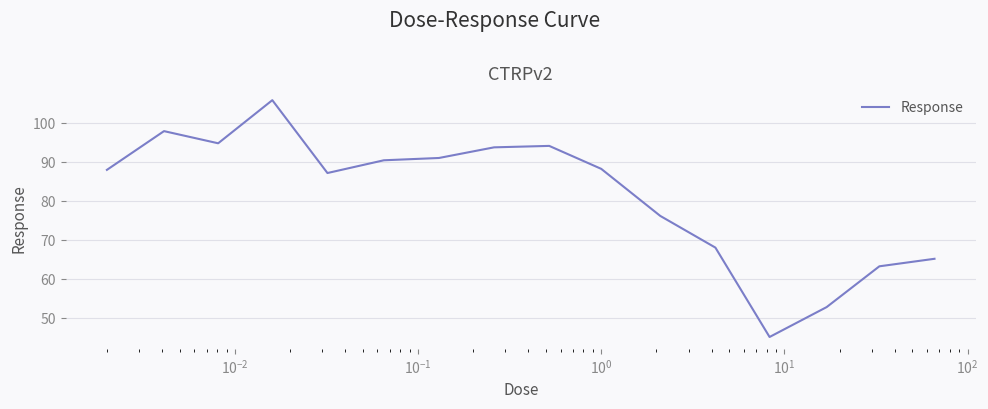

What is the maximum value shown in the chart?

105.9